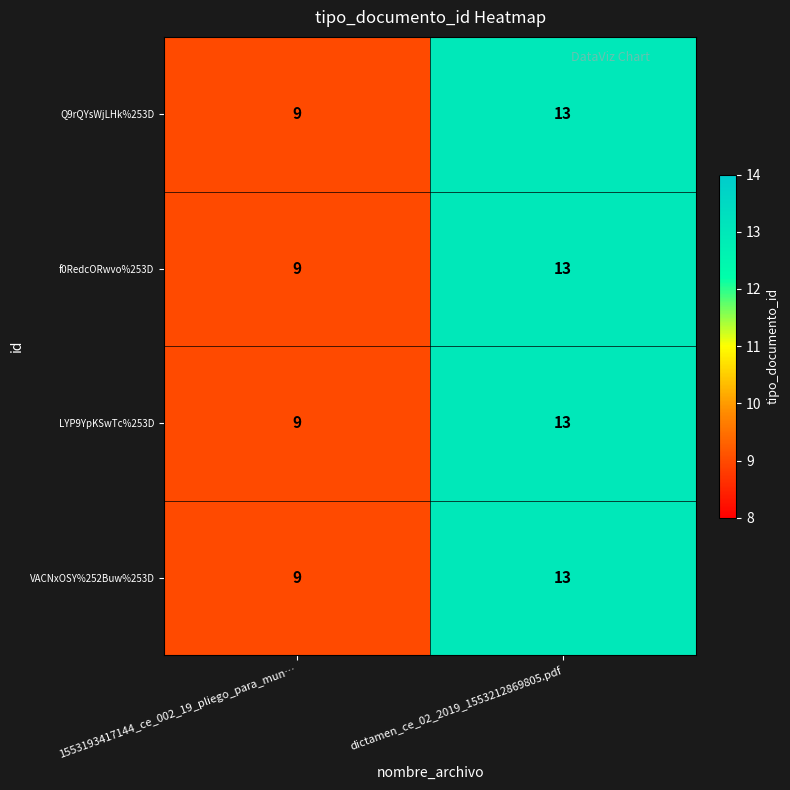

Reading right to left, list all the values displayed in this chart.

Q9rQYsWjLHk%253D: 13	9
f0RedcORwvo%253D: 13	9
LYP9YpKSwTc%253D: 13	9
VACNxOSY%252Buw%253D: 13	9